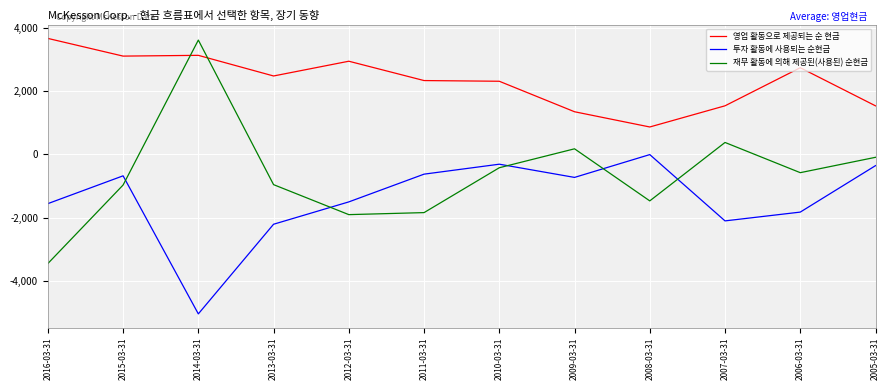

Which label corresponds to the smallest value in the chart?

2014-03-31